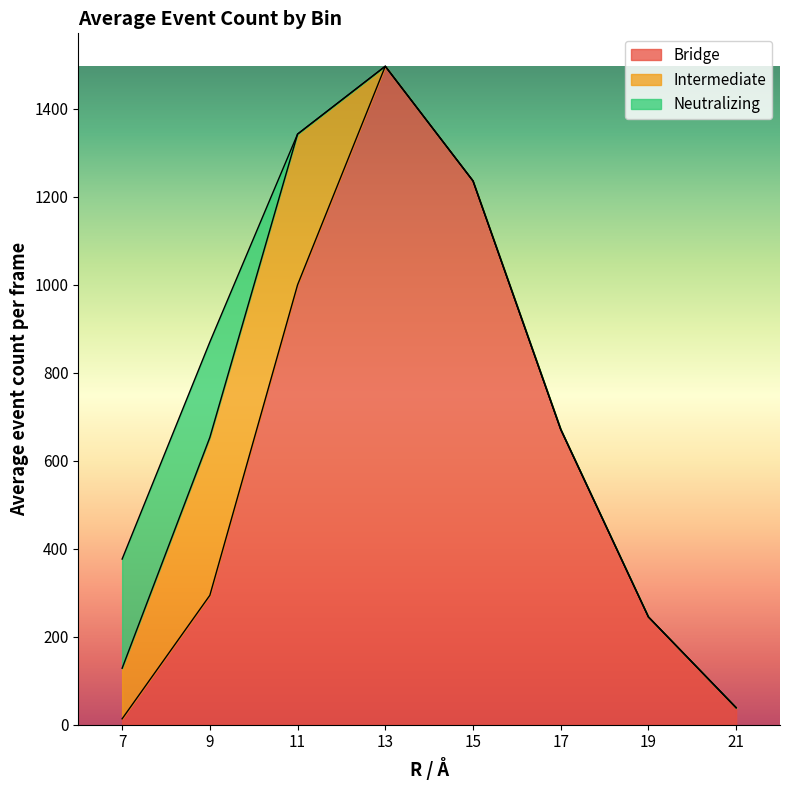

At which label is Bridge closest to 755?

17